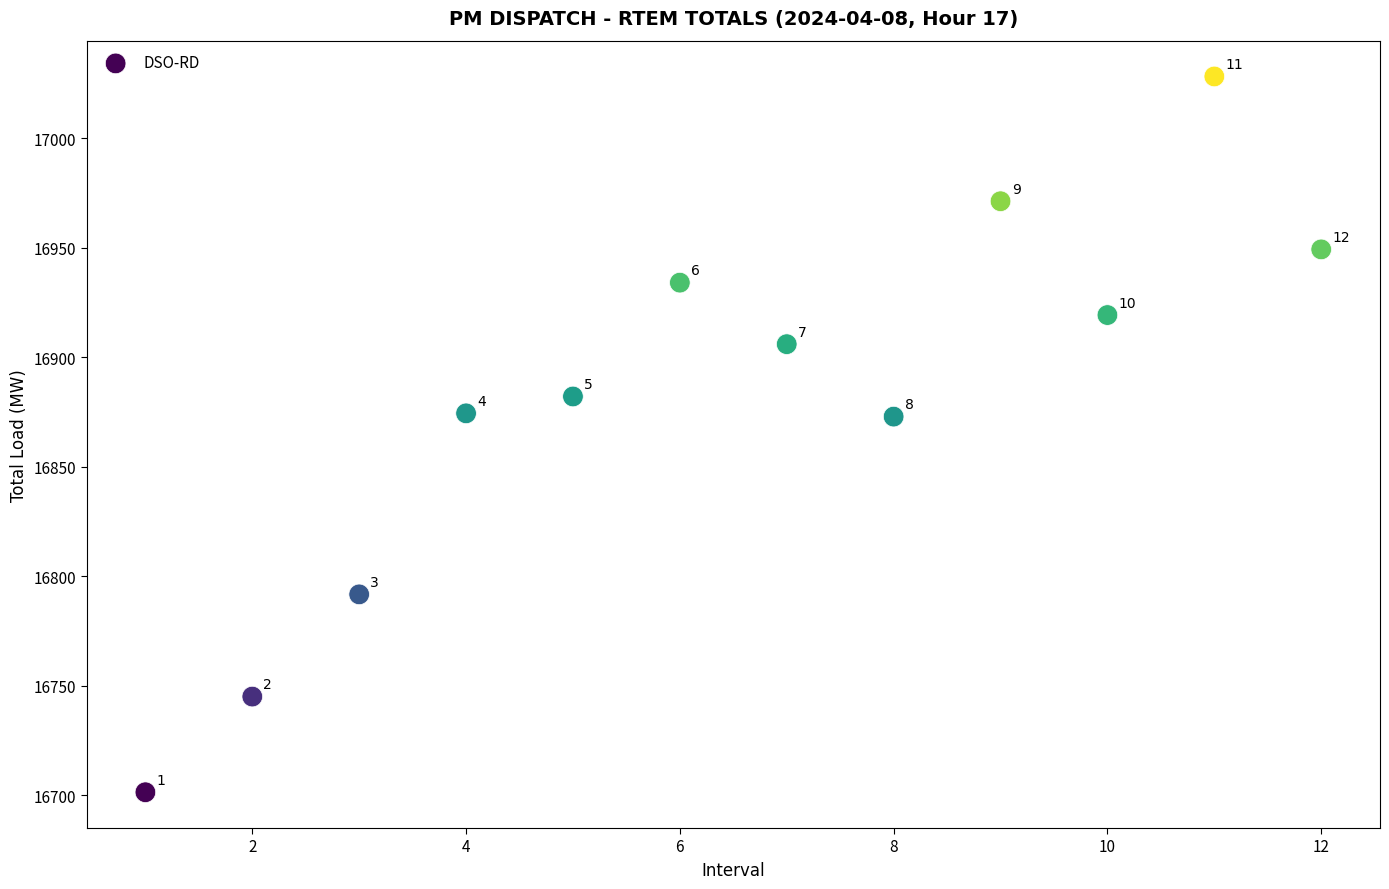

What is the range of X values (max minus min)?

11.0